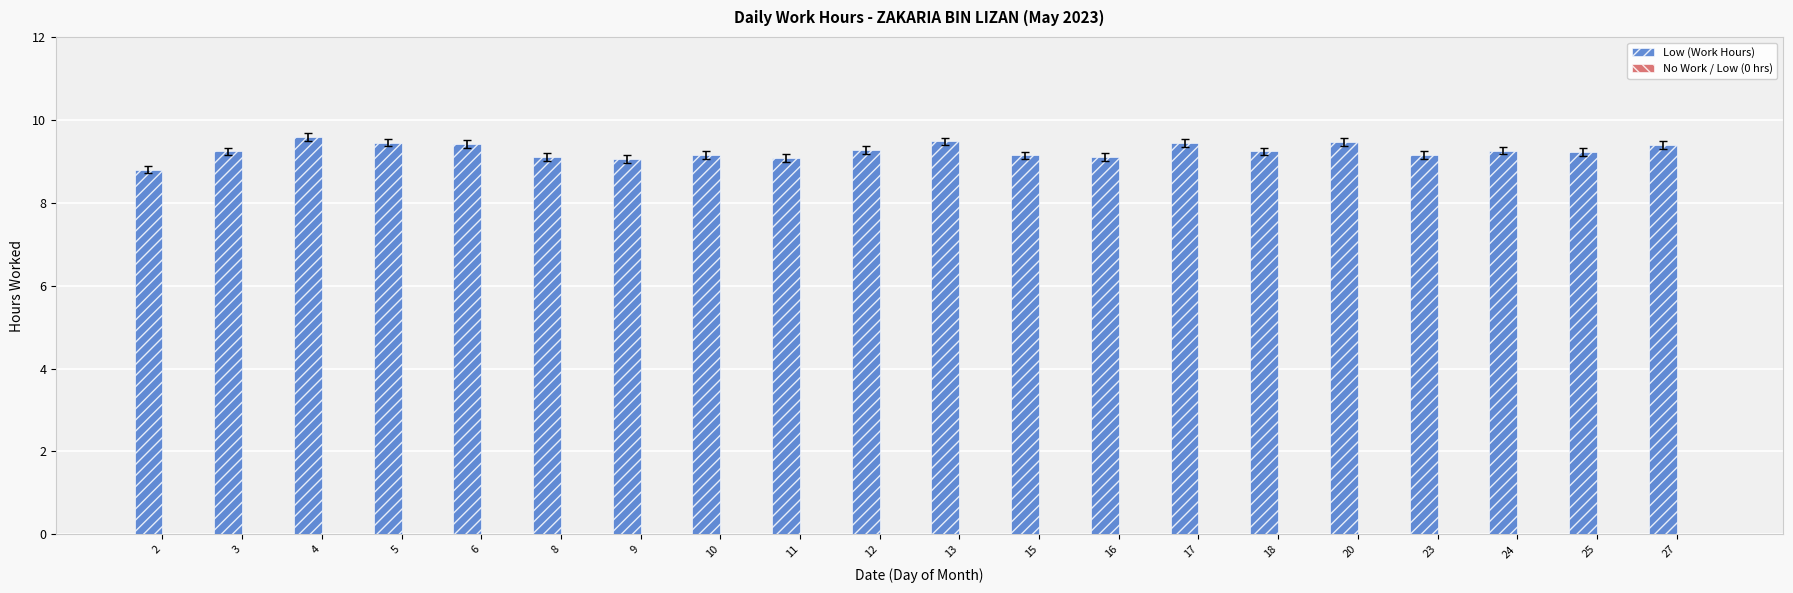

Is it true that the value at 11 is 9.1?

True